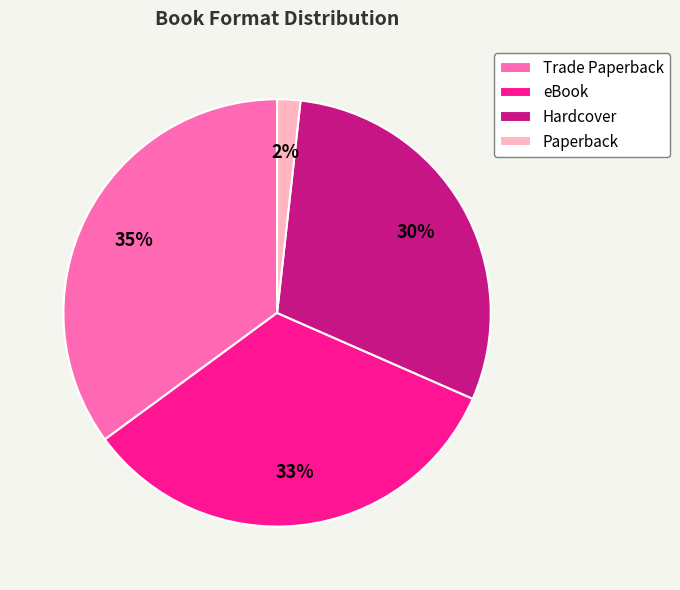

Which has a higher value, Paperback or Trade Paperback?

Trade Paperback